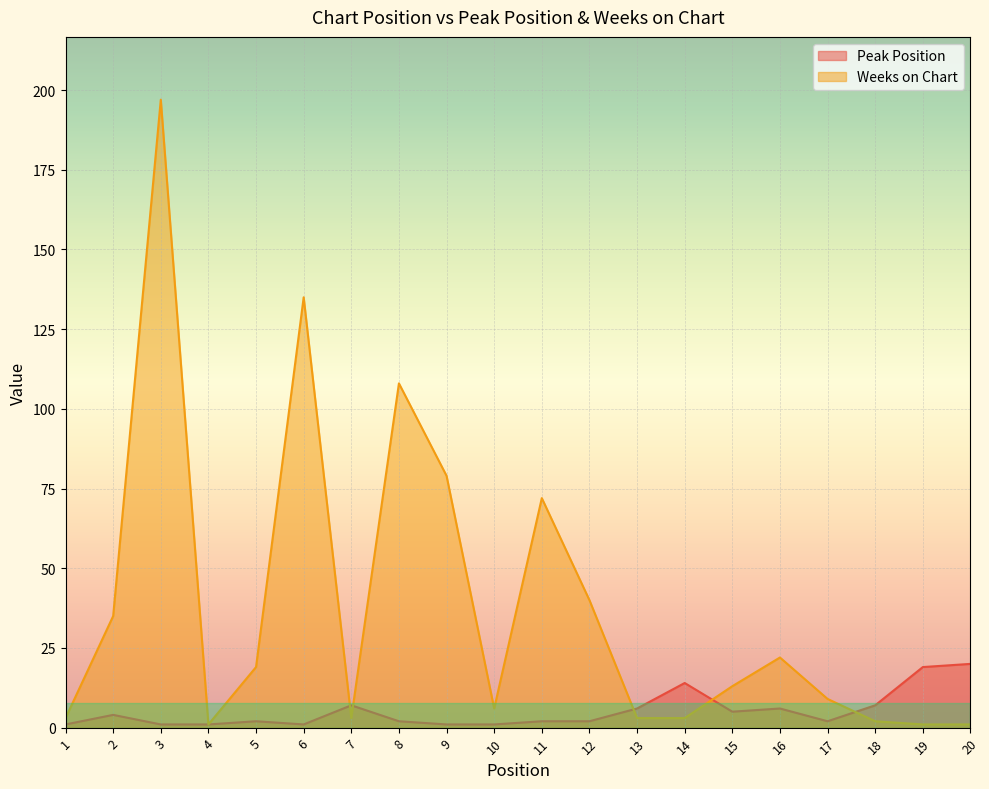

How many values in the Peak Position series exceed 2?

9